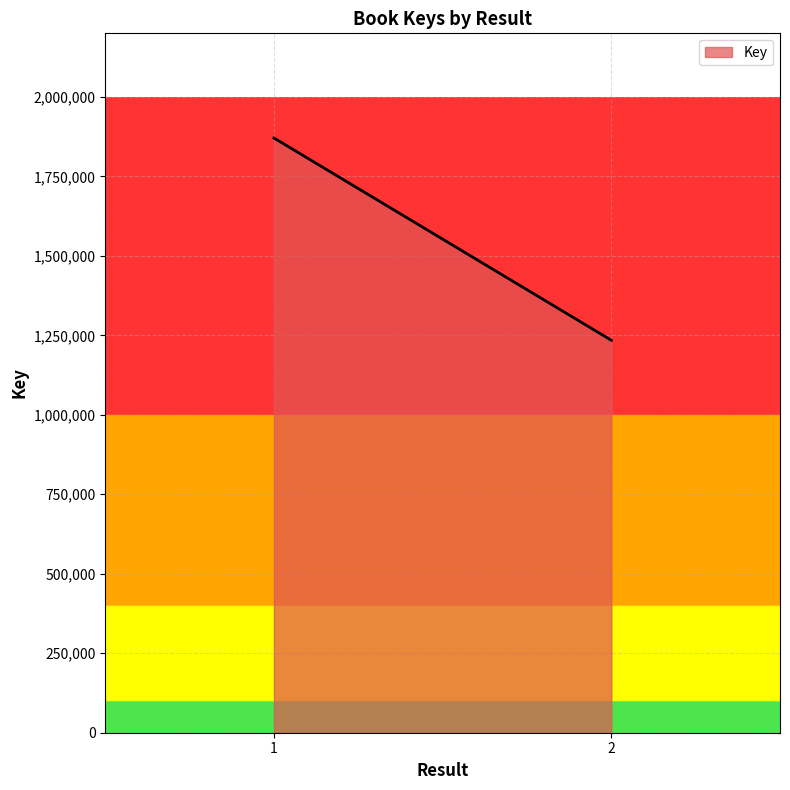

Rank the categories by value from highest to lowest.

1, 2